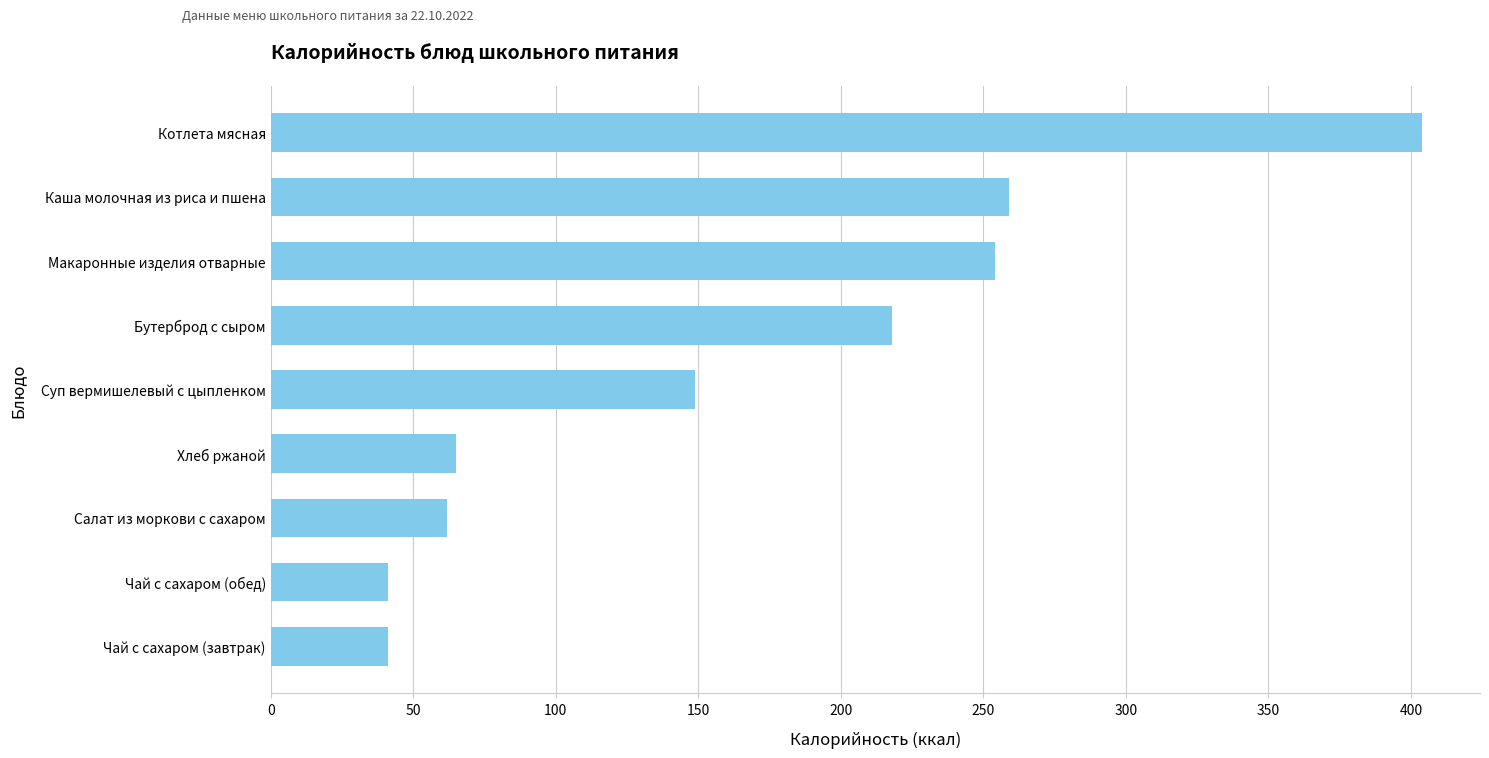

What is the maximum value shown in the chart?

404